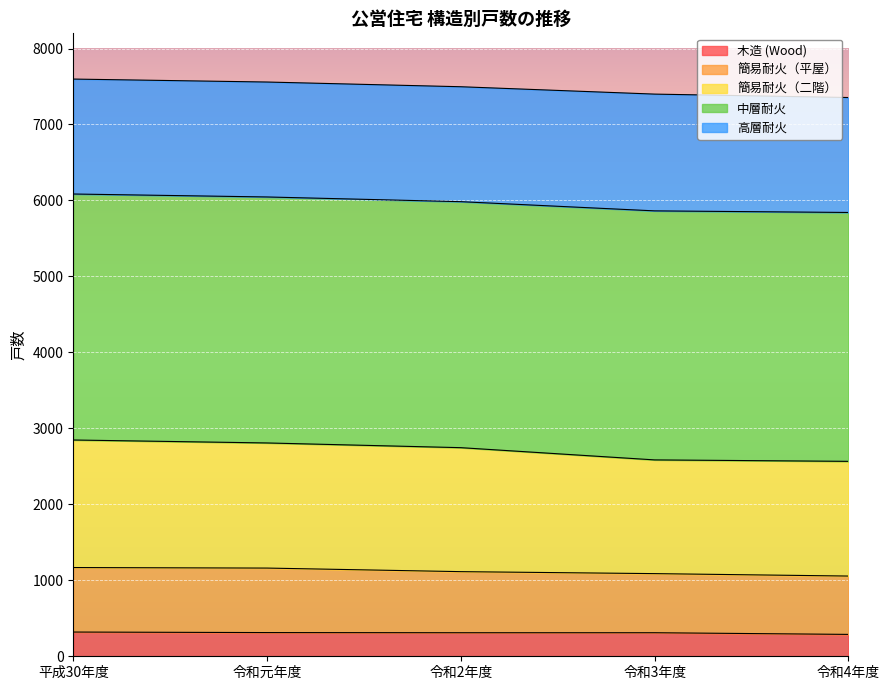

What is the value of the 木造 (Wood) point at the 4th from the left?

310